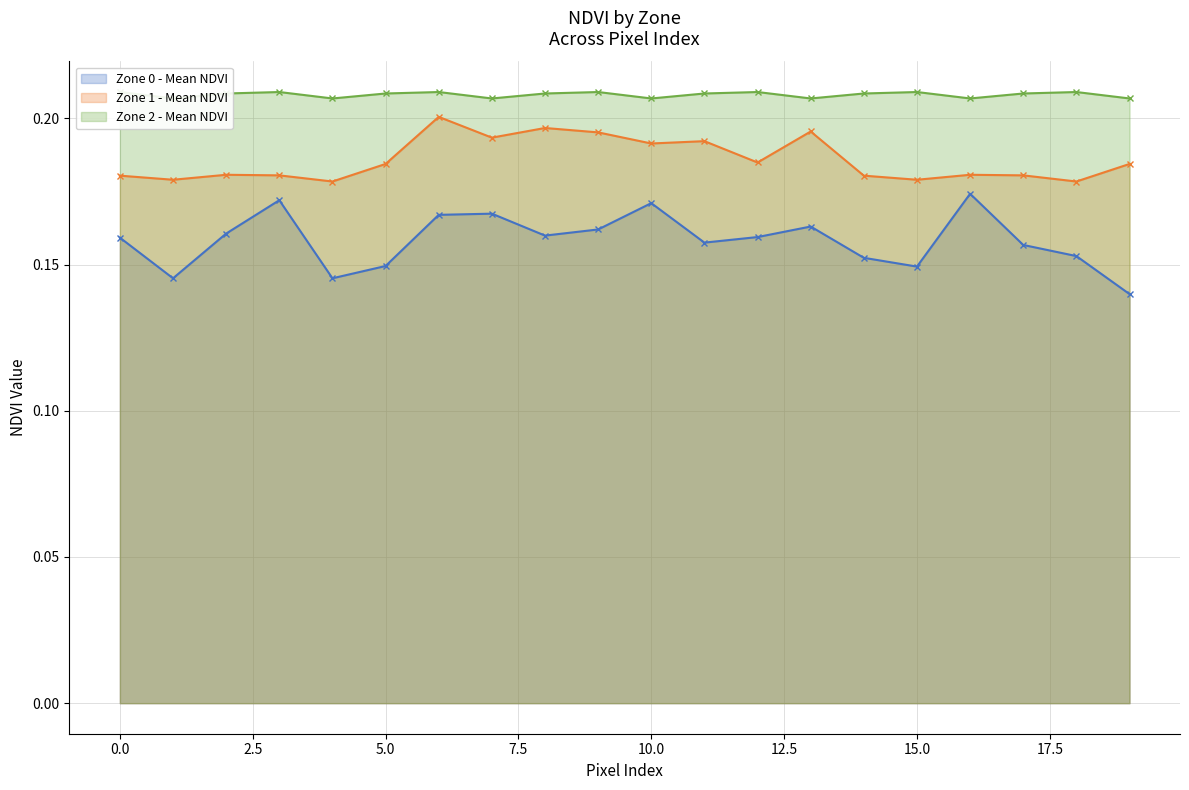

At which category does Zone 2 - Mean NDVI reach its first local peak?

3